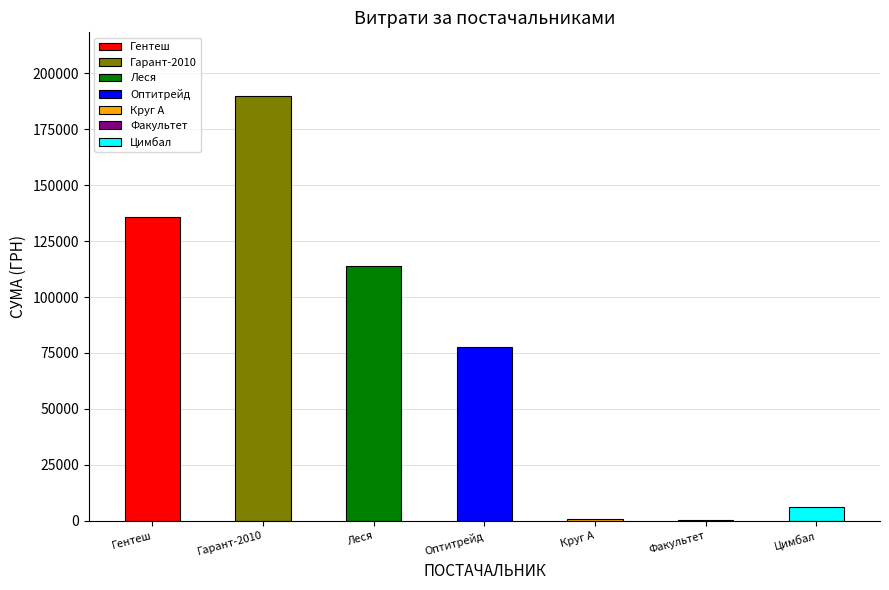

What is the value of the 5th bar from the left?

668.1